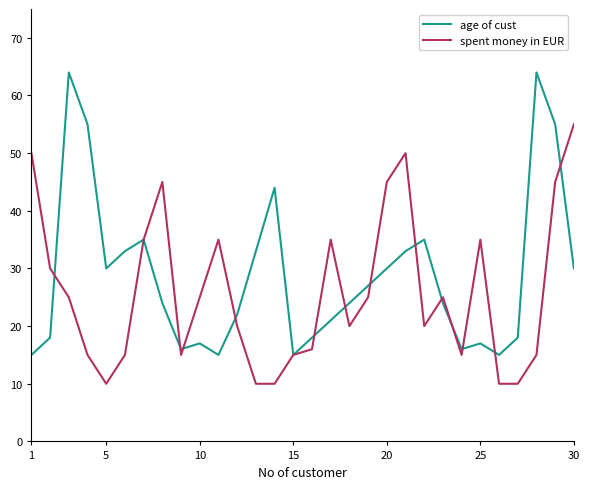

What are all the series names shown in the legend?

age of cust, spent money in EUR